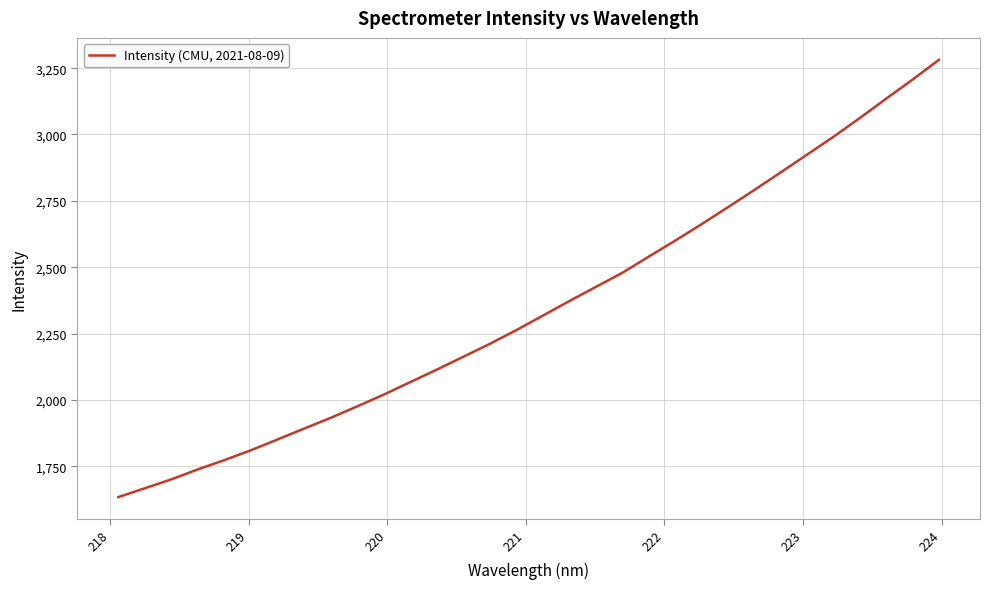

What is the smallest value displayed?

1633.5